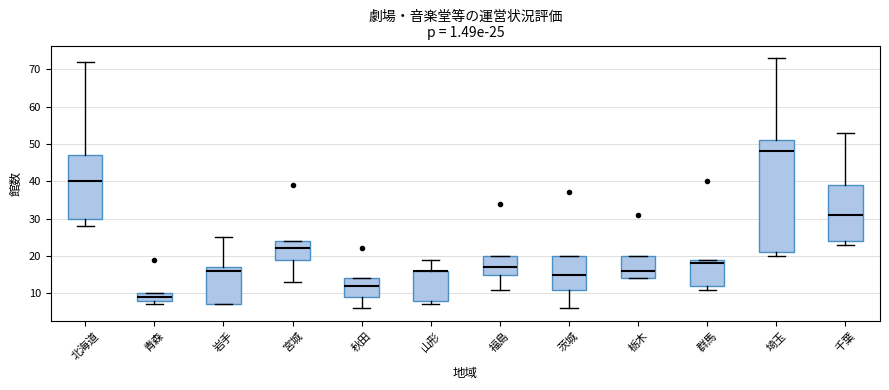

Comparing the boxes themselves (not the whiskers), which one is the tallest?

埼玉